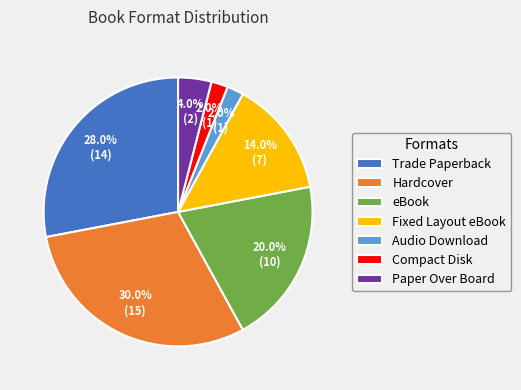

Count the number of slices in the pie.

7